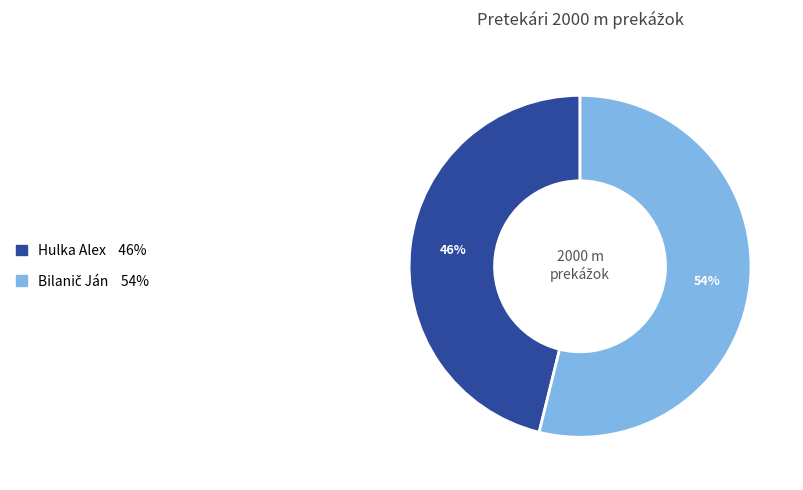

To the nearest percent, what is the difference between the largest and smallest slice percentages?

8%